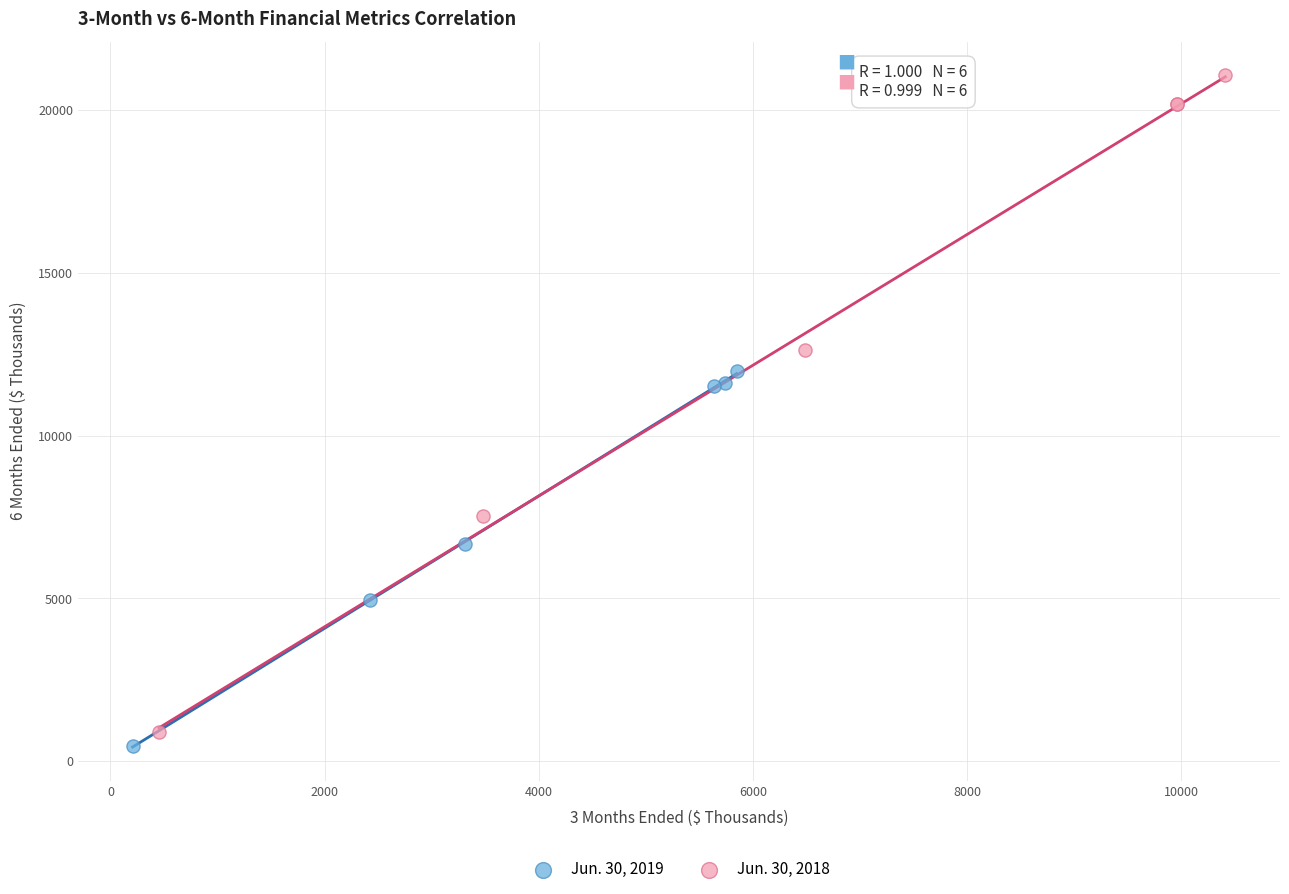

Which series reaches the maximum Y coordinate?

Jun. 30, 2018